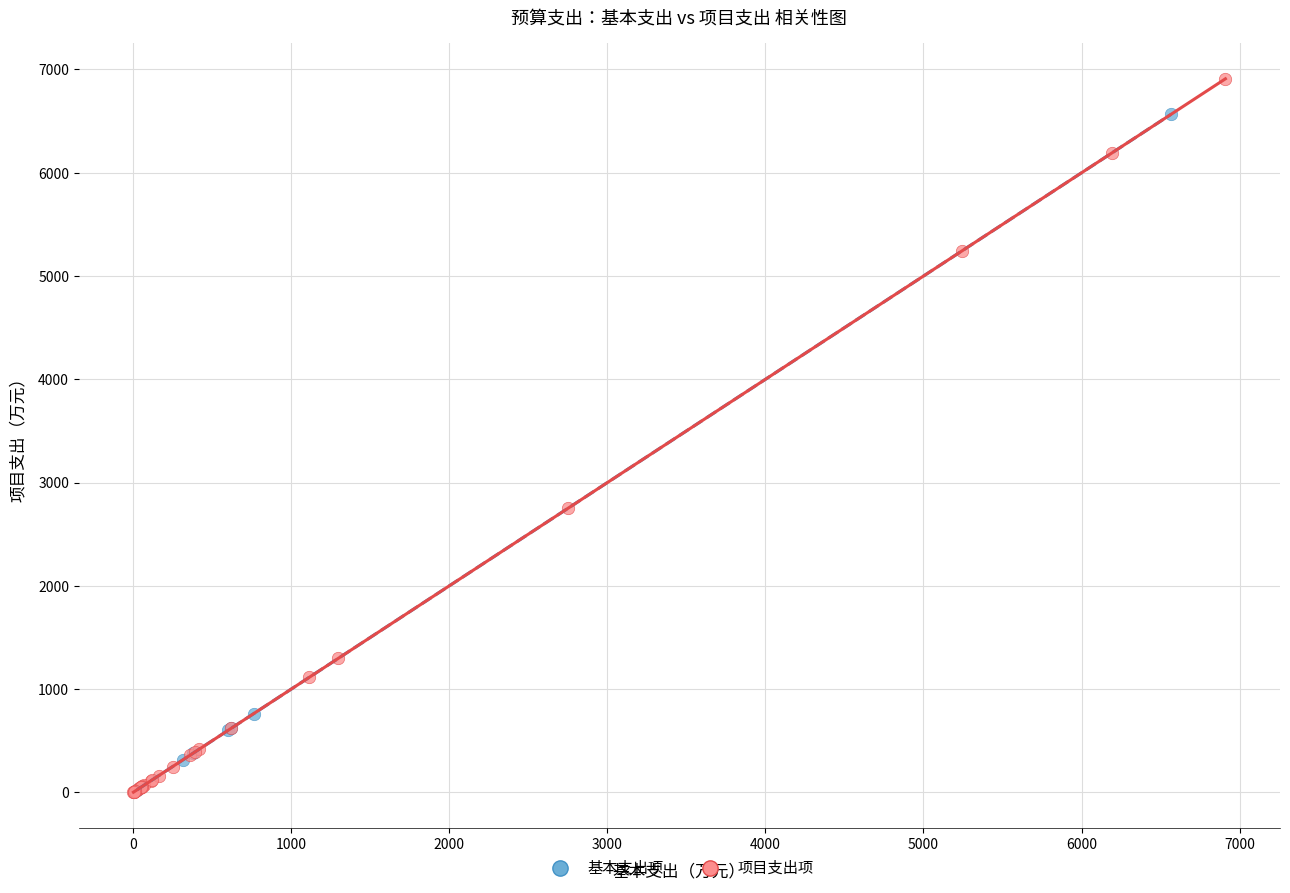

Which series contains the highest Y value?

项目支出项